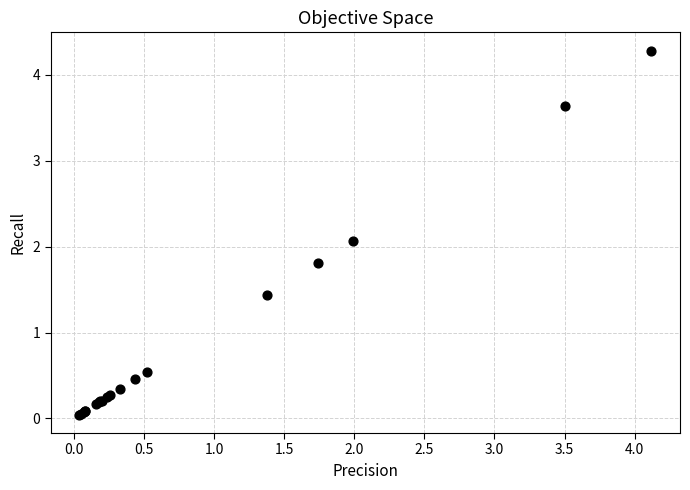

What Y value in the scatter plot is closest to 2?

2.1